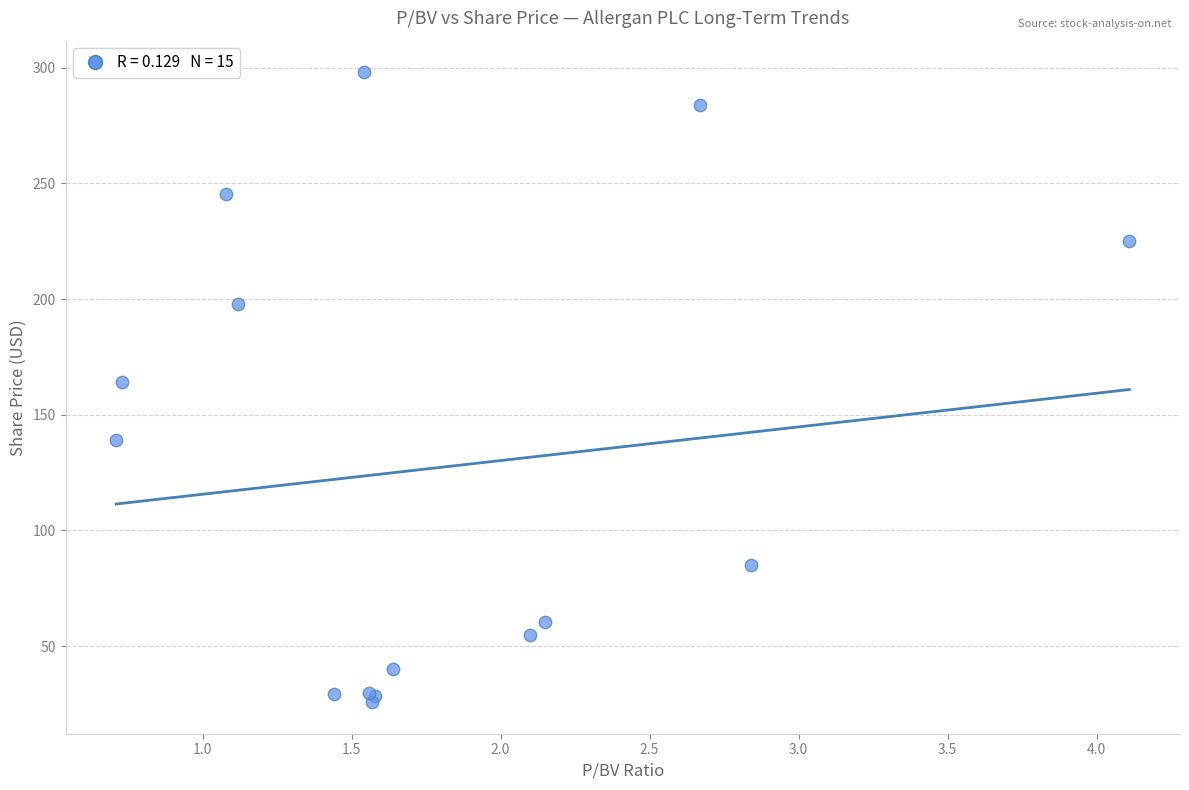

What Y value in the scatter plot is closest to 161?

164.0